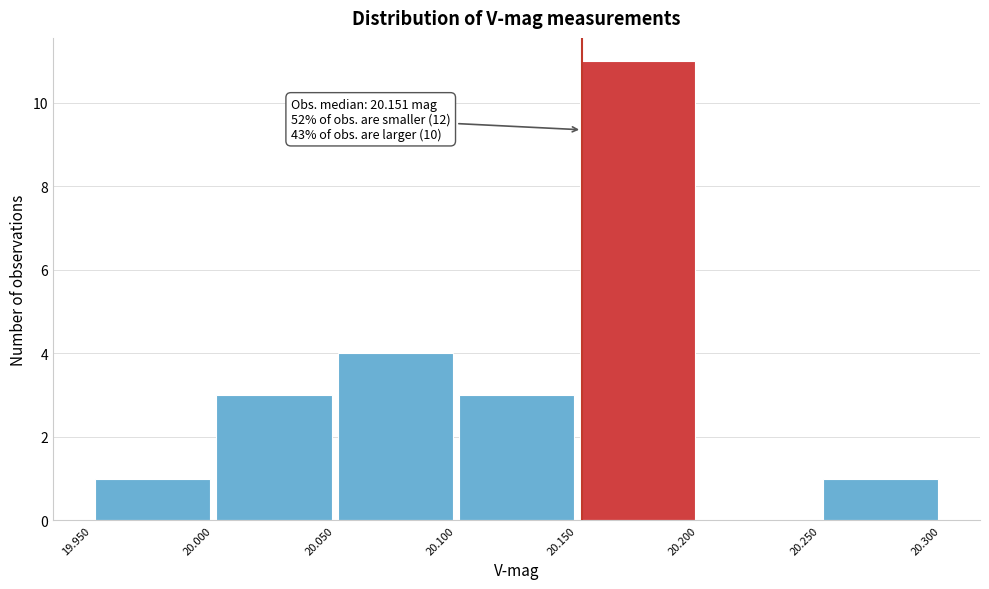

Over which range of the x-axis is the bar tallest?

20.150 to 20.200